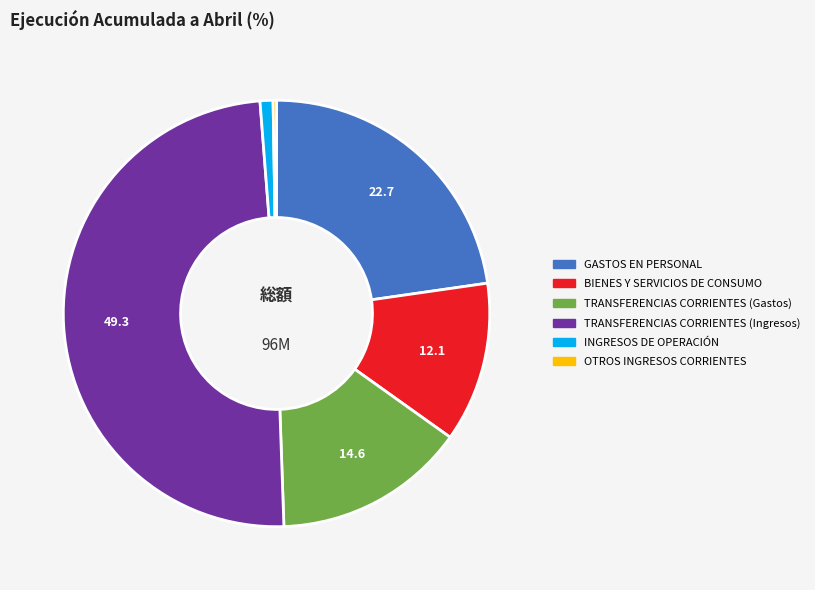

The TRANSFERENCIAS CORRIENTES (Ingresos) slice represents 62% of the pie. True or false?

False